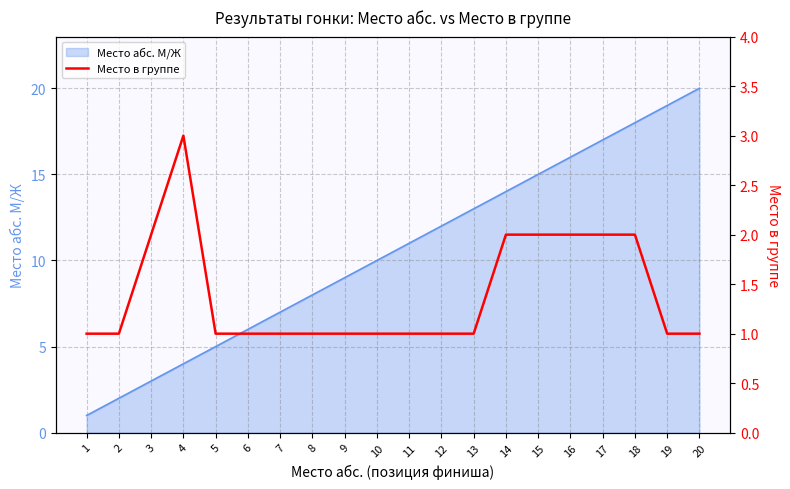

At which category does the chart reach its peak across all series?

4